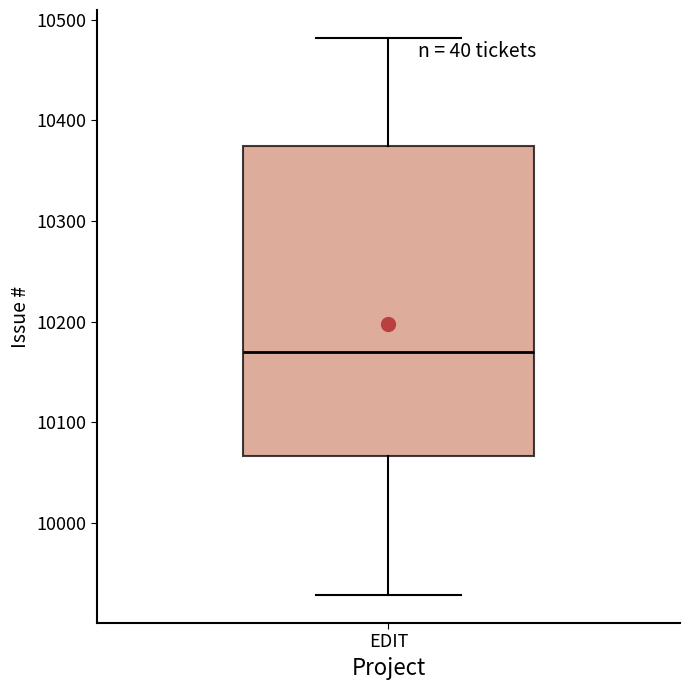

Transcribe this box plot: give where the median line is, the range the box spans, and where the two whiskers end, as read against the y-axis. The values are not printed on the chart, so give them approximately, as read against the axis.

median 10170, box 10070 to 10370, whiskers 9930 to 10480